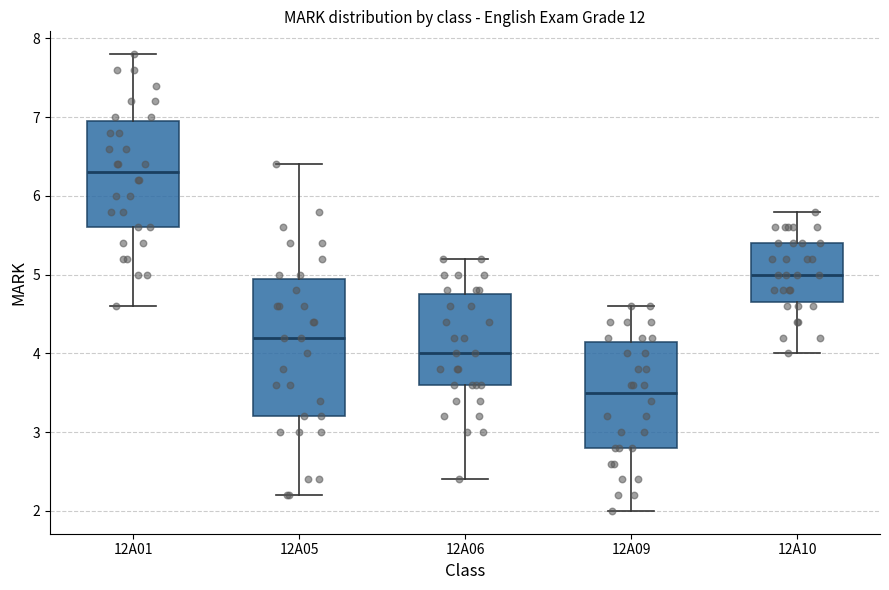

Comparing the boxes themselves (not the whiskers), which one is the tallest?

12A05